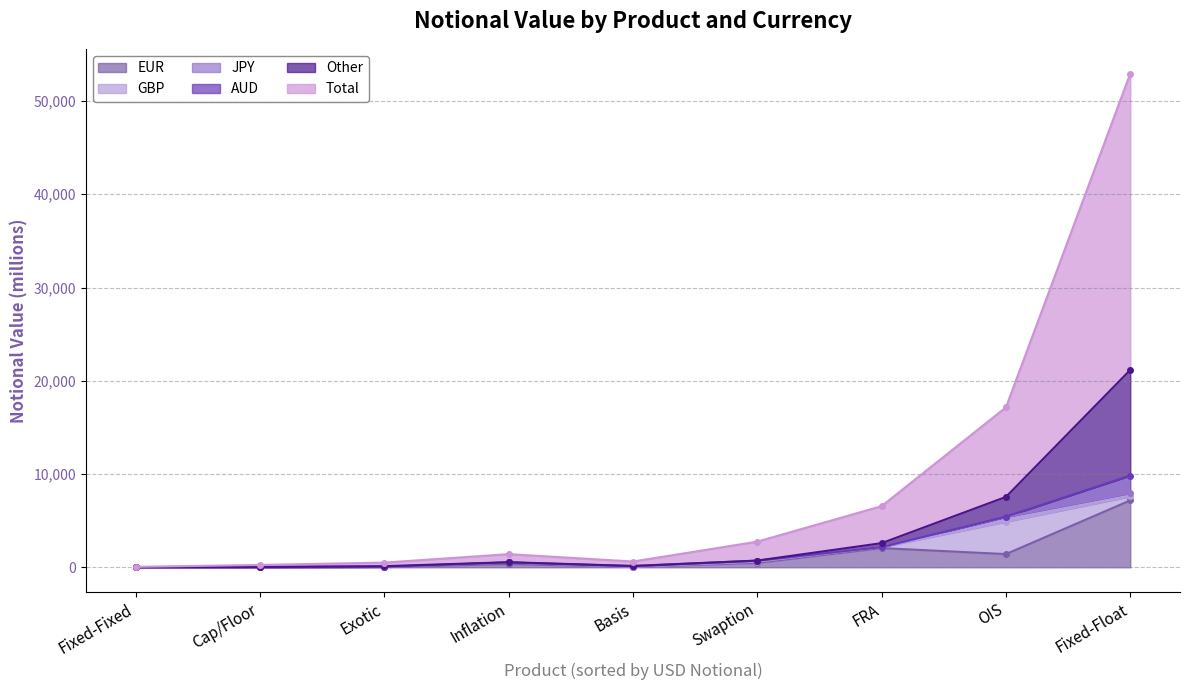

Which series has the largest range (max minus min)?

Total